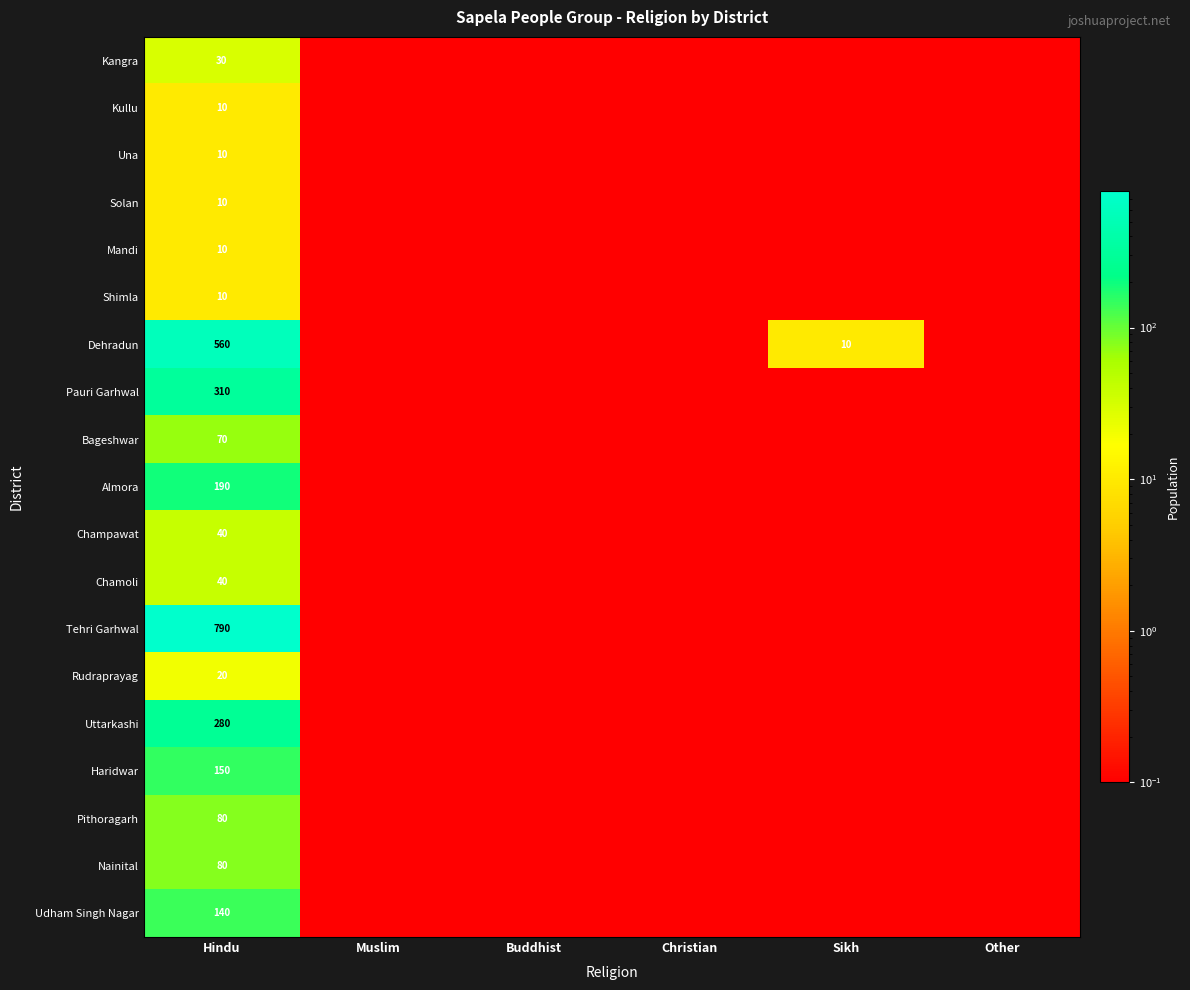

How many categories are shown in the chart?

6